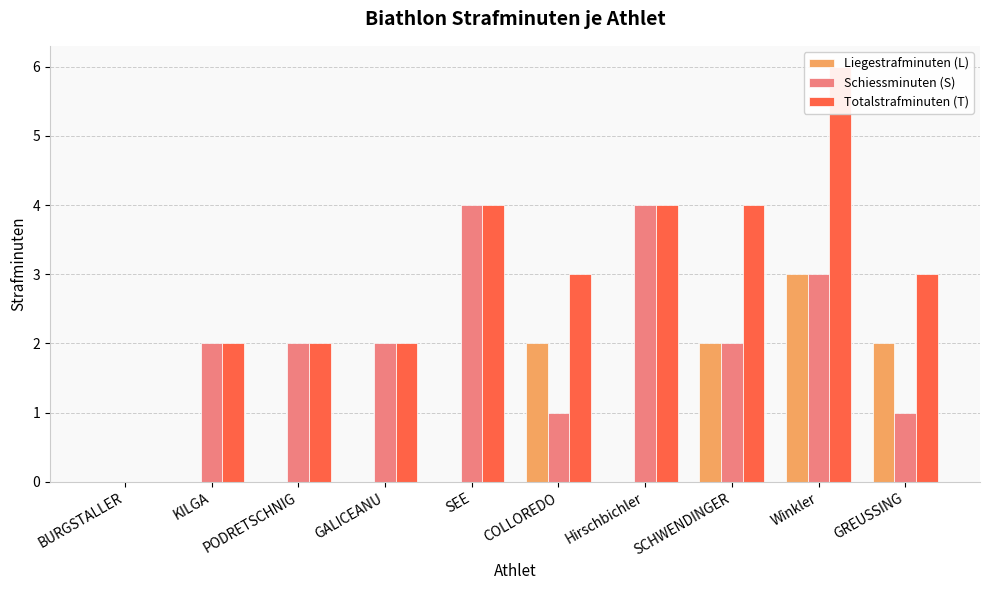

Which series has the widest spread of values?

Totalstrafminuten (T)